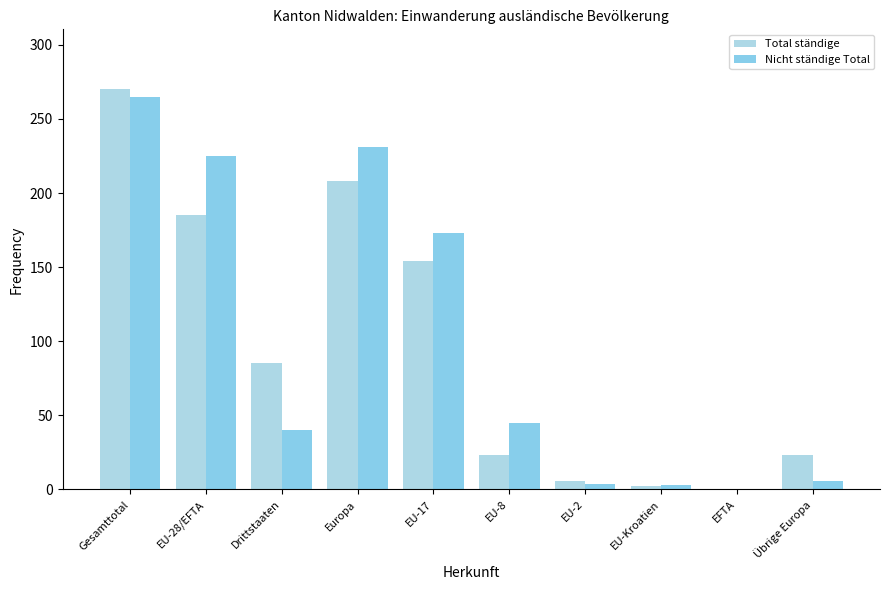

Which series has the widest spread of values?

Total ständige